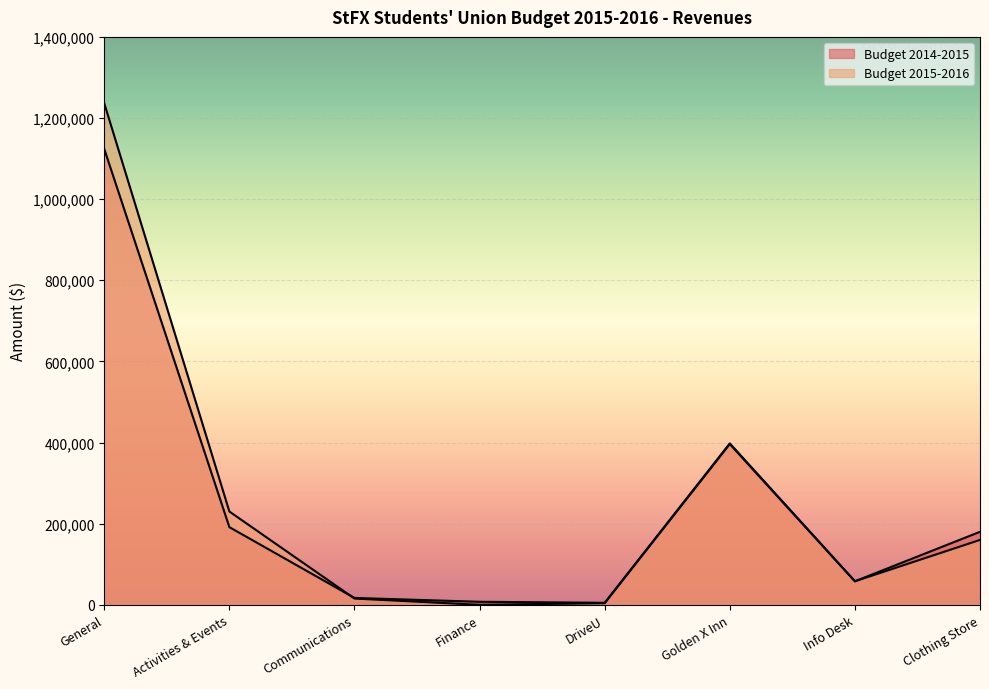

True or false: Budget 2014-2015 has more than 1 interior local peaks.

False